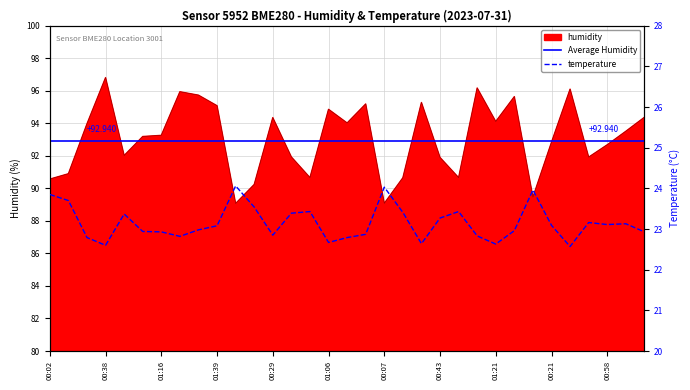

True or false: temperature and humidity cross at least once.

False